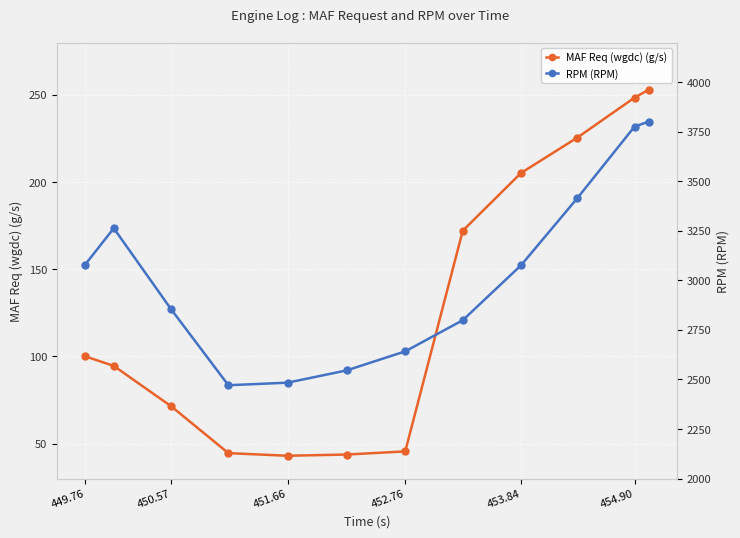

The value of MAF Req (wgdc) (g/s) at 451.66 is 43.1. True or false?

True